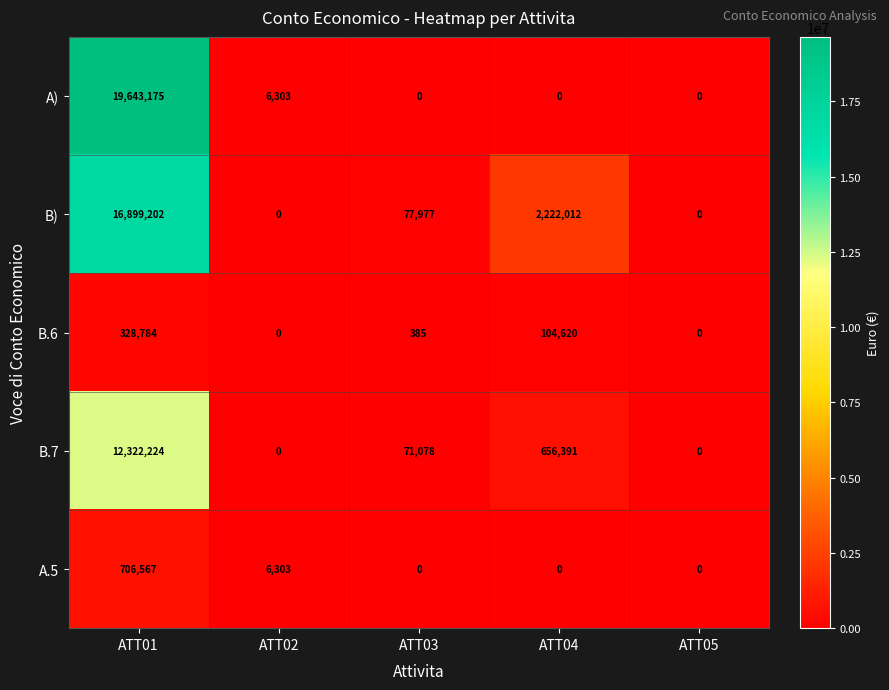

Reading left to right, transcribe all the data shown in this chart.

A): ATT01=19643175	ATT02=6303	ATT03=0	ATT04=0	ATT05=0
B): ATT01=16899202	ATT02=0	ATT03=77977	ATT04=2222012	ATT05=0
B.6: ATT01=328784	ATT02=0	ATT03=385	ATT04=104620	ATT05=0
B.7: ATT01=12322224	ATT02=0	ATT03=71078	ATT04=656391	ATT05=0
A.5: ATT01=706567	ATT02=6303	ATT03=0	ATT04=0	ATT05=0